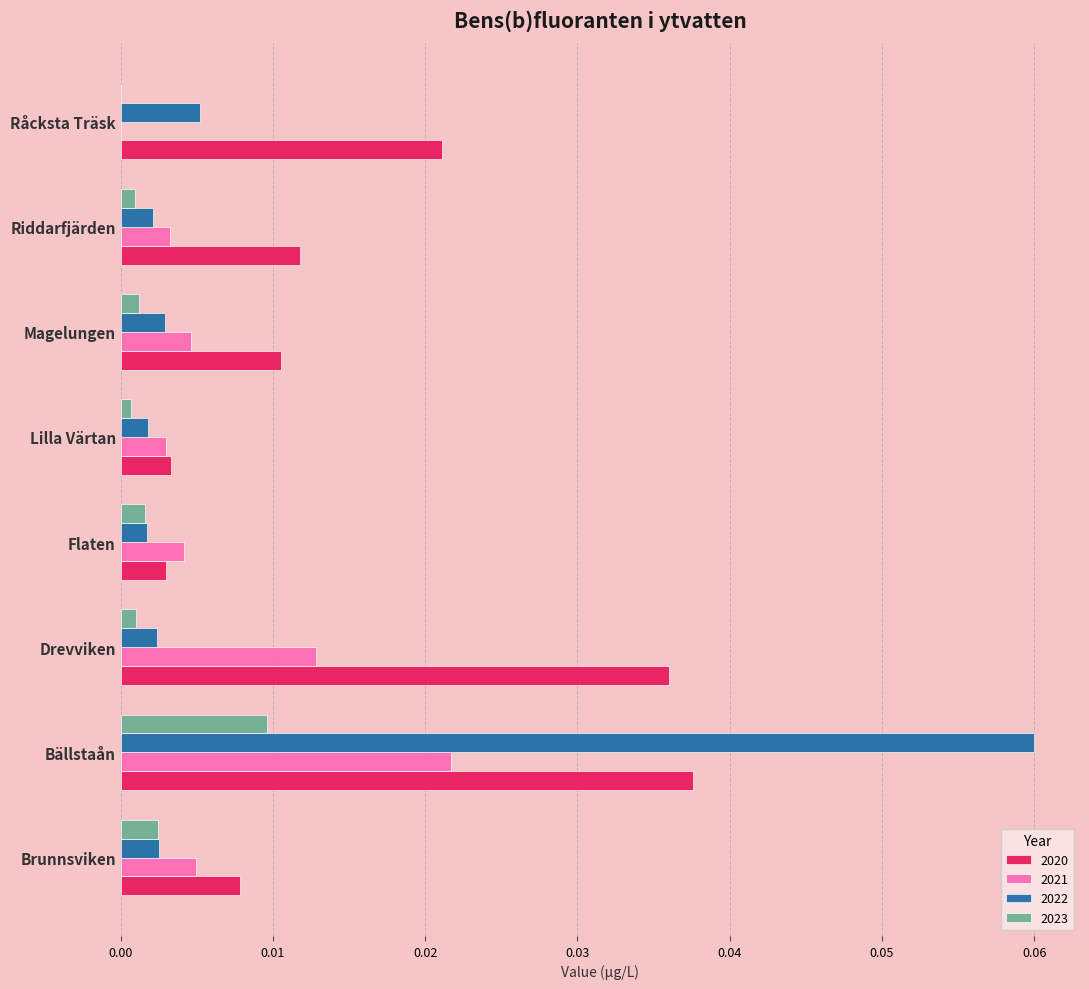

Is it true that 2020 equals 0.0 at Brunnsviken?

True